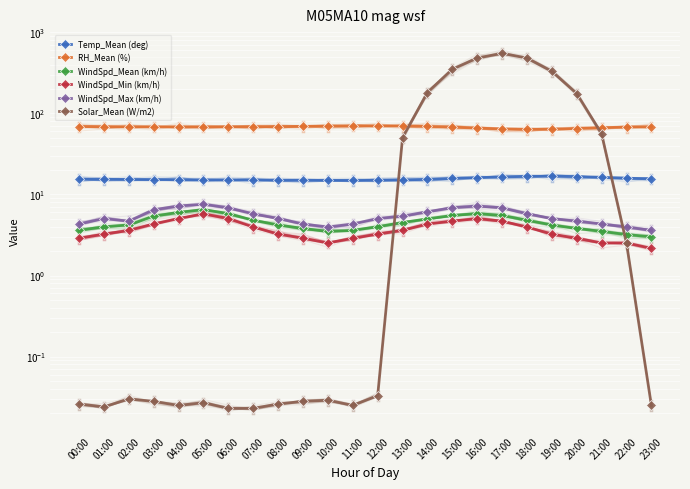

Reading left to right, transcribe all the data shown in this chart.

Temp_Mean (deg): 00:00=15.4	01:00=15.3	02:00=15.3	03:00=15.2	04:00=15.2	05:00=15.1	06:00=15.1	07:00=15.1	08:00=15.0	09:00=14.9	10:00=14.9	11:00=14.9	12:00=14.9	13:00=15.1	14:00=15.3	15:00=15.7	16:00=16.1	17:00=16.4	18:00=16.7	19:00=16.8	20:00=16.6	21:00=16.2	22:00=15.8	23:00=15.6
RH_Mean (%): 00:00=68.8	01:00=68.5	02:00=68.2	03:00=68.1	04:00=68.0	05:00=68.1	06:00=68.3	07:00=68.5	08:00=68.7	09:00=69.0	10:00=69.5	11:00=70.0	12:00=70.2	13:00=69.8	14:00=69.0	15:00=67.5	16:00=65.8	17:00=64.2	18:00=63.5	19:00=63.8	20:00=65.0	21:00=66.5	22:00=67.8	23:00=68.5
WindSpd_Mean (km/h): 00:00=3.6	01:00=4.0	02:00=4.2	03:00=5.4	04:00=6.0	05:00=6.5	06:00=5.8	07:00=4.8	08:00=4.2	09:00=3.8	10:00=3.5	11:00=3.6	12:00=4.0	13:00=4.5	14:00=5.0	15:00=5.5	16:00=5.8	17:00=5.5	18:00=4.8	19:00=4.2	20:00=3.8	21:00=3.5	22:00=3.2	23:00=3.0
WindSpd_Min (km/h): 00:00=2.9	01:00=3.2	02:00=3.6	03:00=4.3	04:00=5.0	05:00=5.8	06:00=5.0	07:00=4.0	08:00=3.2	09:00=2.9	10:00=2.5	11:00=2.9	12:00=3.2	13:00=3.6	14:00=4.3	15:00=4.7	16:00=5.0	17:00=4.7	18:00=4.0	19:00=3.2	20:00=2.9	21:00=2.5	22:00=2.5	23:00=2.2
WindSpd_Max (km/h): 00:00=4.3	01:00=5.0	02:00=4.7	03:00=6.5	04:00=7.2	05:00=7.6	06:00=6.8	07:00=5.8	08:00=5.0	09:00=4.3	10:00=4.0	11:00=4.3	12:00=5.0	13:00=5.4	14:00=6.1	15:00=6.8	16:00=7.2	17:00=6.8	18:00=5.8	19:00=5.0	20:00=4.7	21:00=4.3	22:00=4.0	23:00=3.6
Solar_Mean (W/m2): 00:00=0.0	01:00=0.0	02:00=0.0	03:00=0.0	04:00=0.0	05:00=0.0	06:00=0.0	07:00=0.0	08:00=0.0	09:00=0.0	10:00=0.0	11:00=0.0	12:00=0.0	13:00=50.2	14:00=180.5	15:00=350.8	16:00=480.2	17:00=550.6	18:00=480.3	19:00=330.5	20:00=175.2	21:00=55.8	22:00=2.5	23:00=0.0